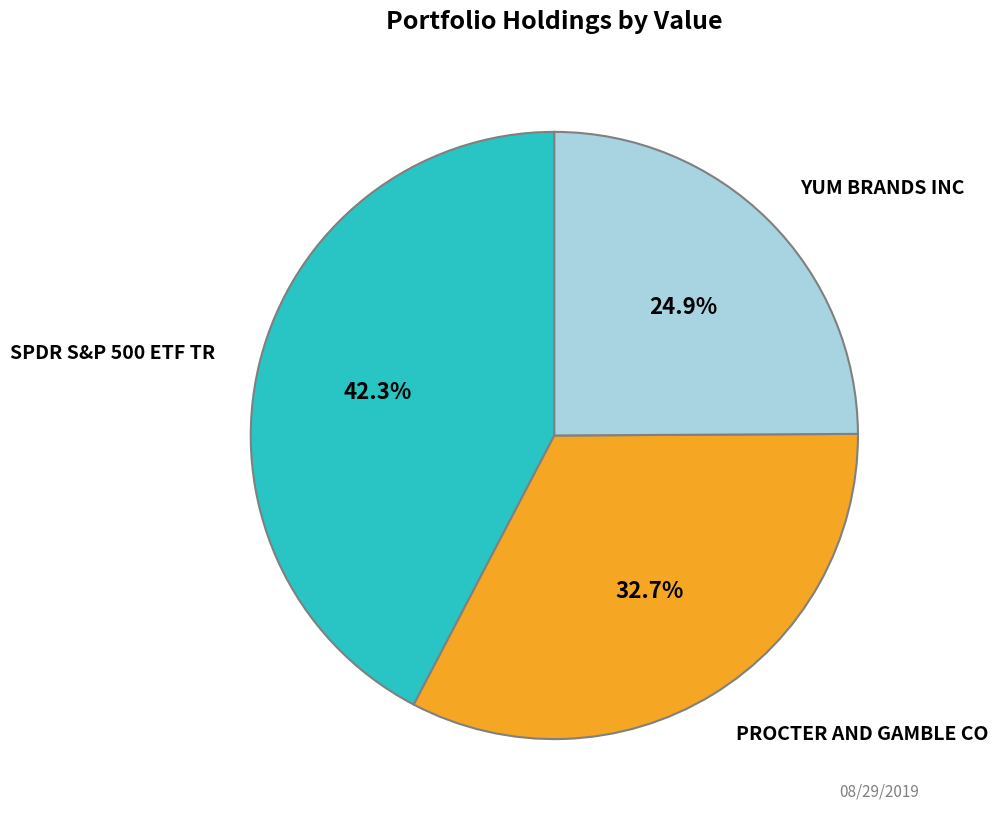

Is there any slice that represents more than half of the pie?

No